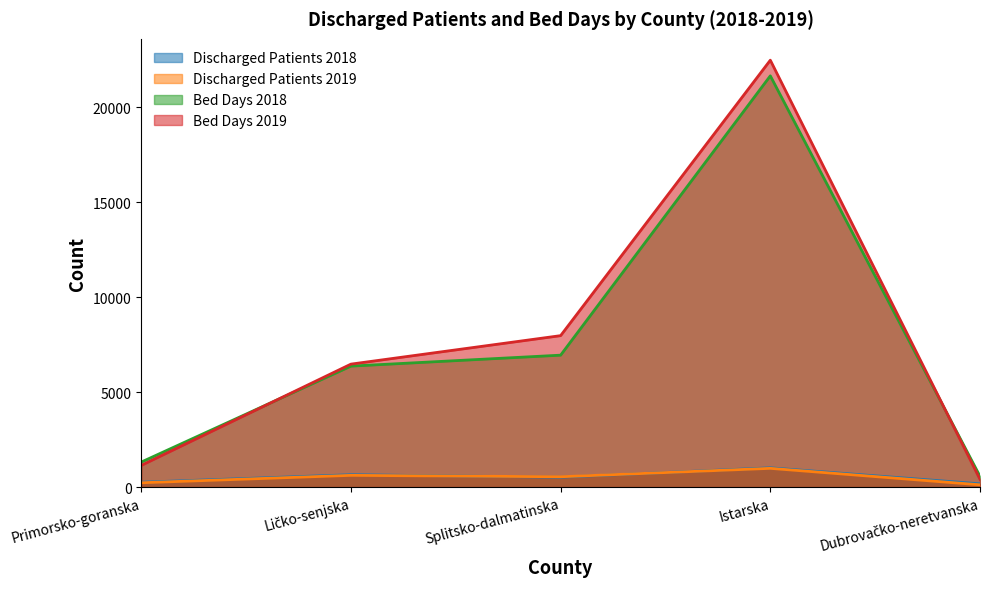

At Primorsko-goranska, list the series in order from largest to smallest.

Bed Days 2018, Bed Days 2019, Discharged Patients 2018, Discharged Patients 2019